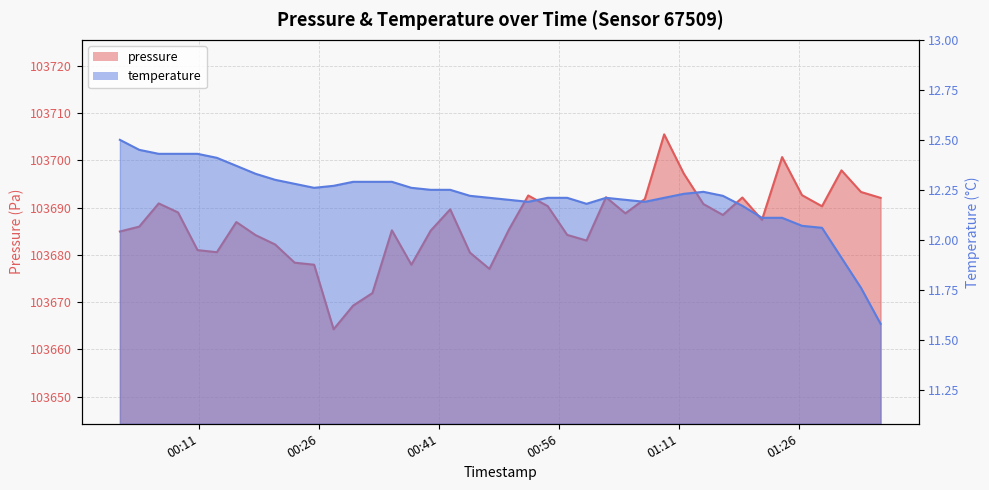

True or false: pressure and temperature cross at least once.

False